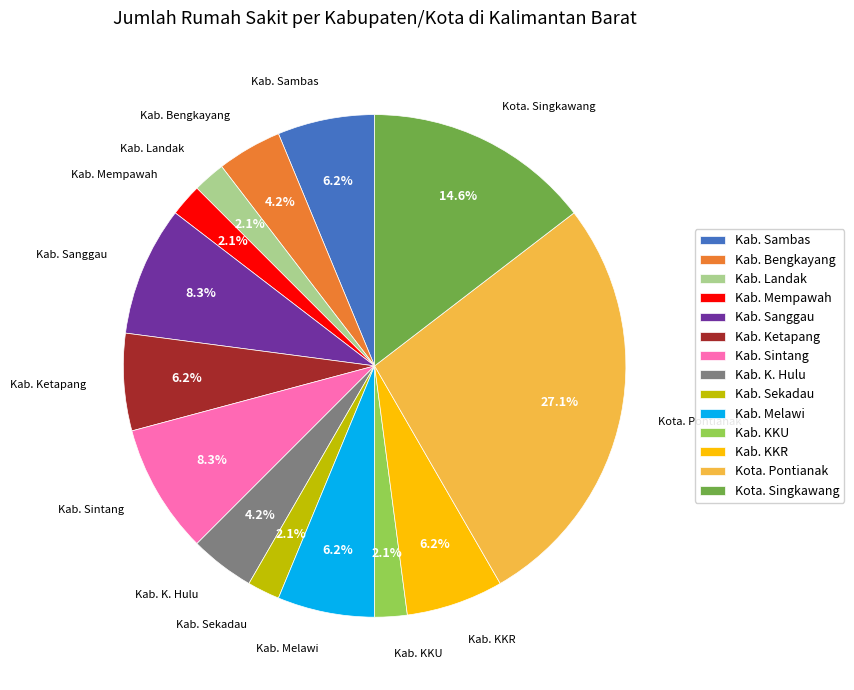

Is there a majority slice in this chart?

No